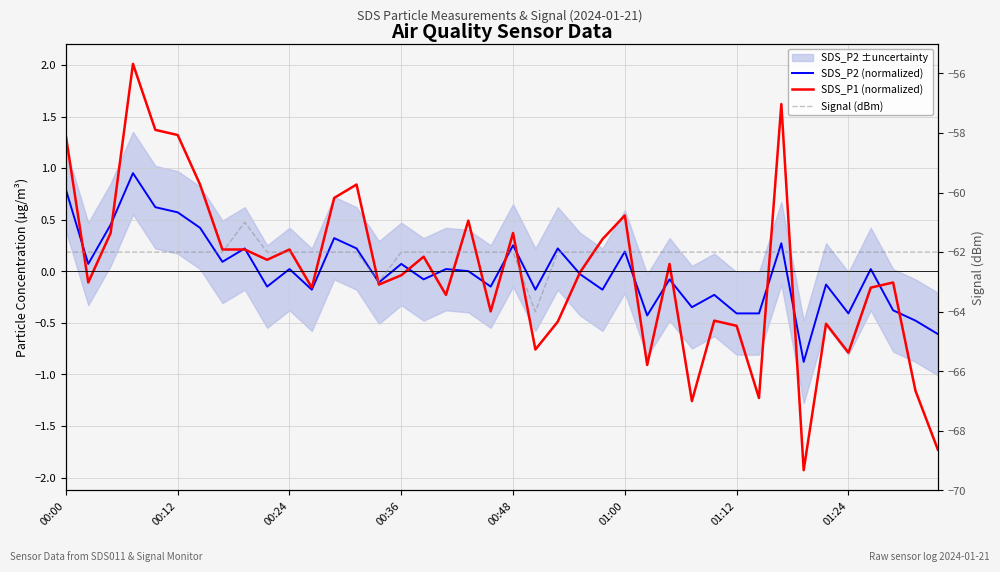

How many values in the SDS_P1 (normalized) series exceed 0?

19